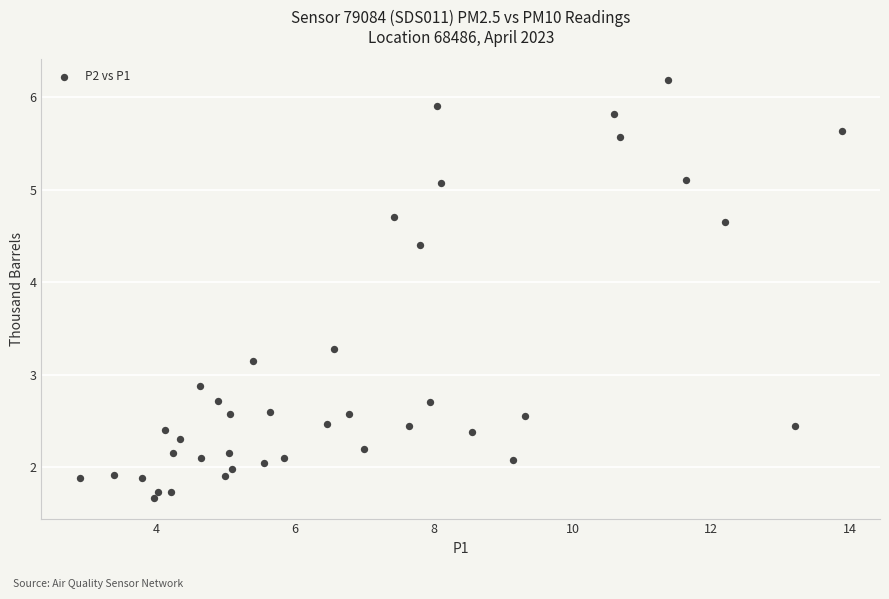

What is the range of Y values (max minus min)?

4.5